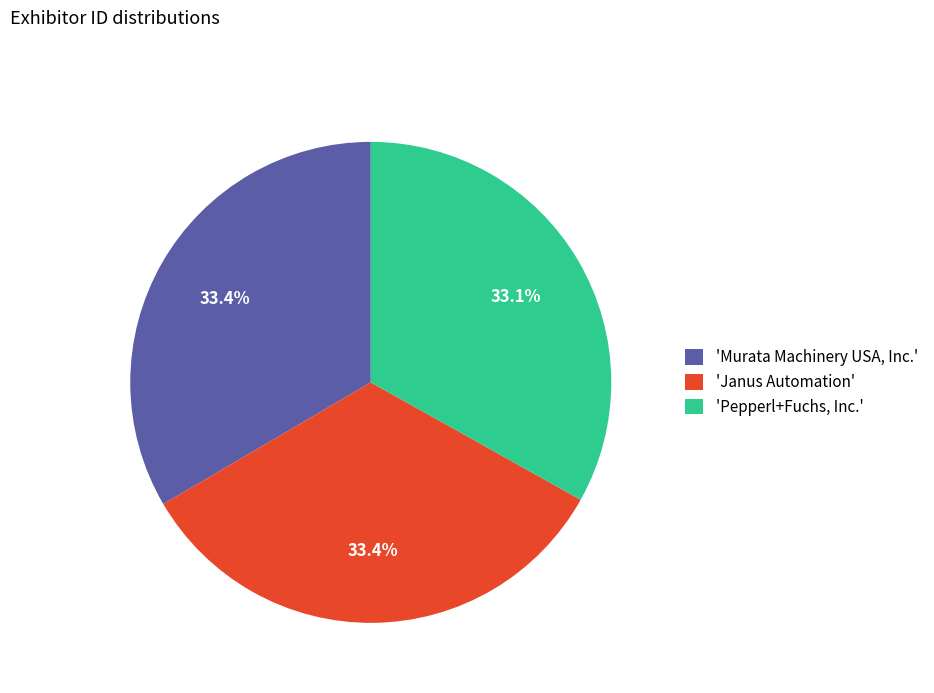

Do 'Murata Machinery USA, Inc.' and 'Pepperl+Fuchs, Inc.' together represent more than half of the pie?

Yes